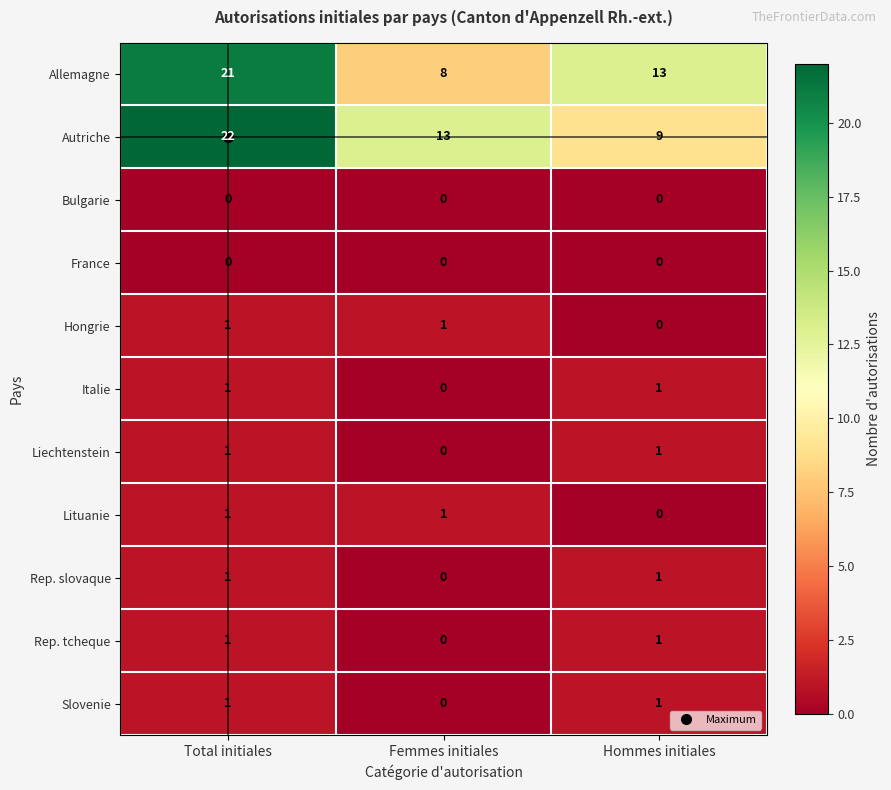

What is the greatest value displayed?

22